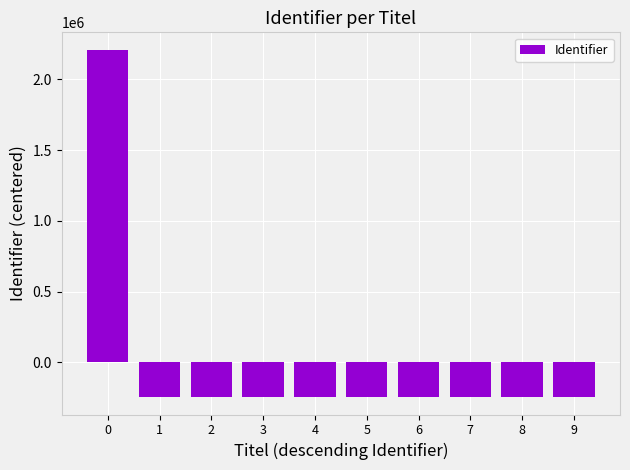

What is the maximum value shown in the chart?

2209404.6